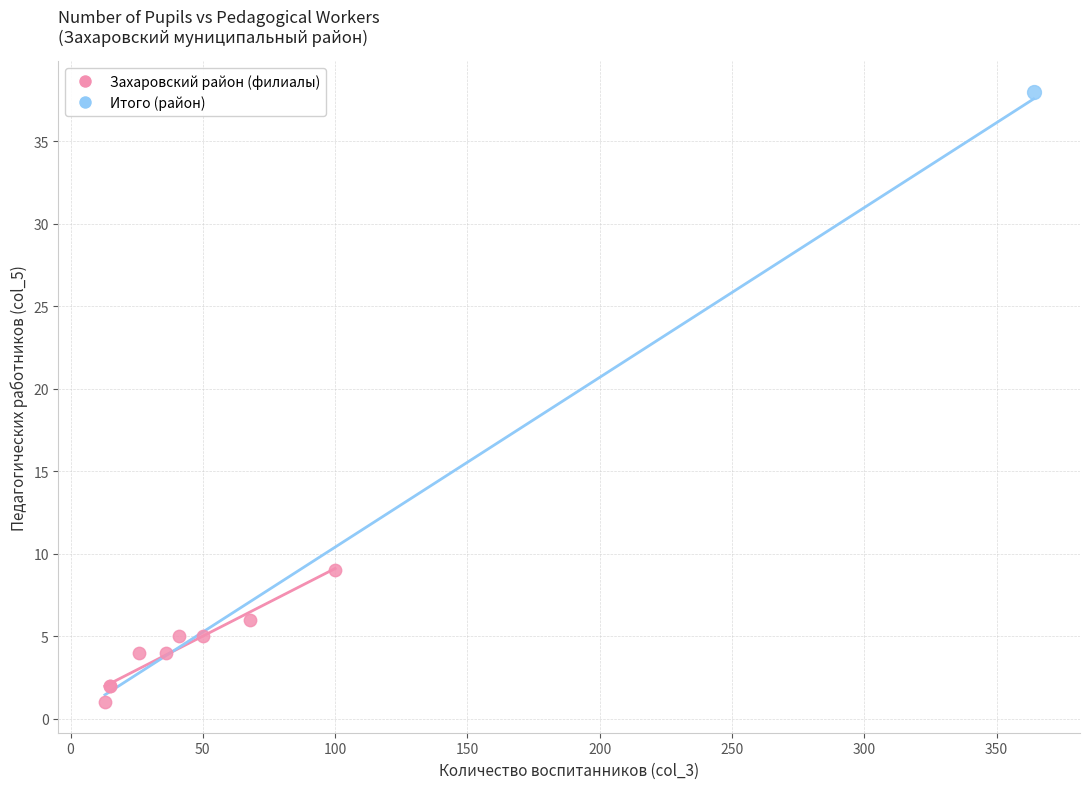

What are all the series names shown in the legend?

Захаровский район (филиалы), Итого (район)